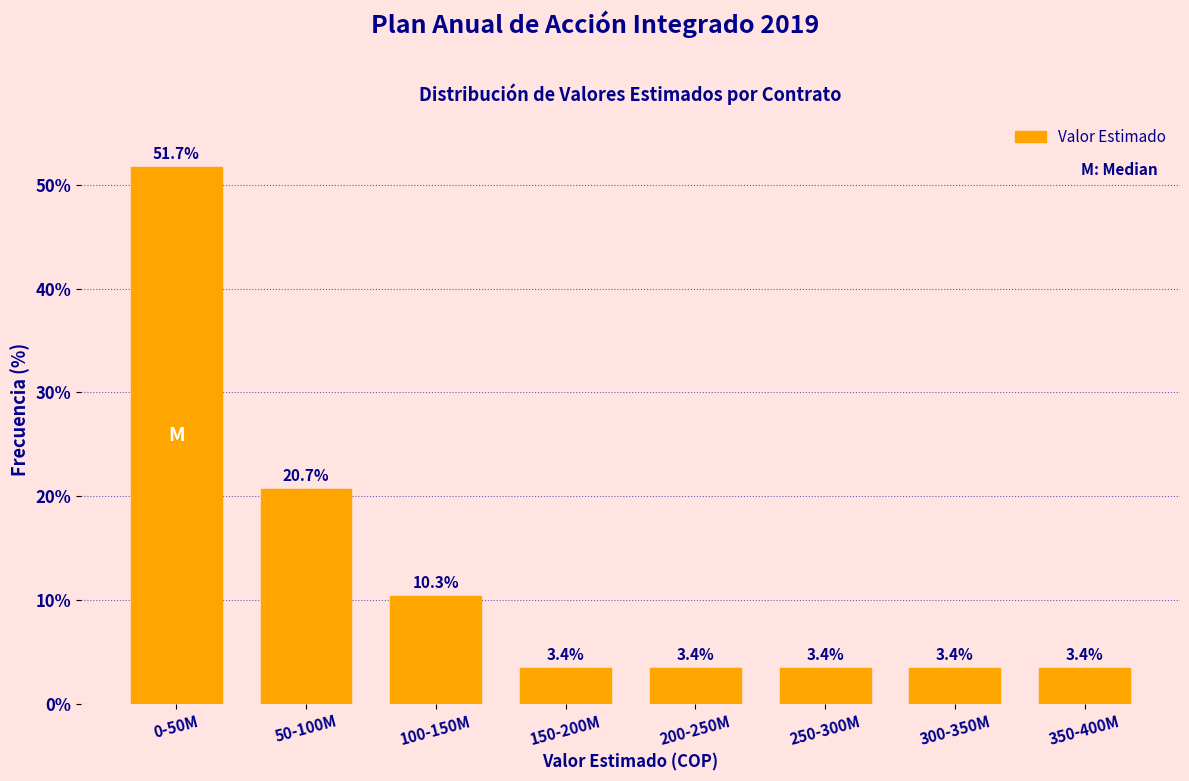

Reading left to right, list all the values displayed in this chart.

0-50M=51.7	50-100M=20.7	100-150M=10.3	150-200M=3.4	200-250M=3.4	250-300M=3.4	300-350M=3.4	350-400M=3.4